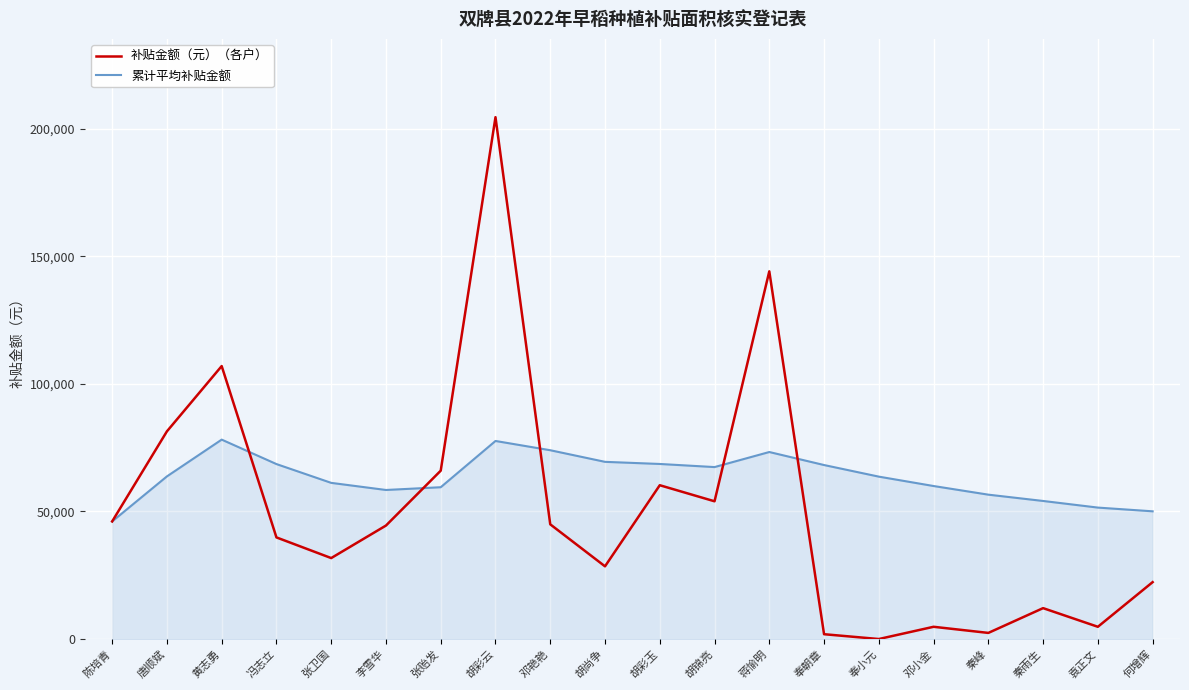

How many lines are shown in the chart?

2